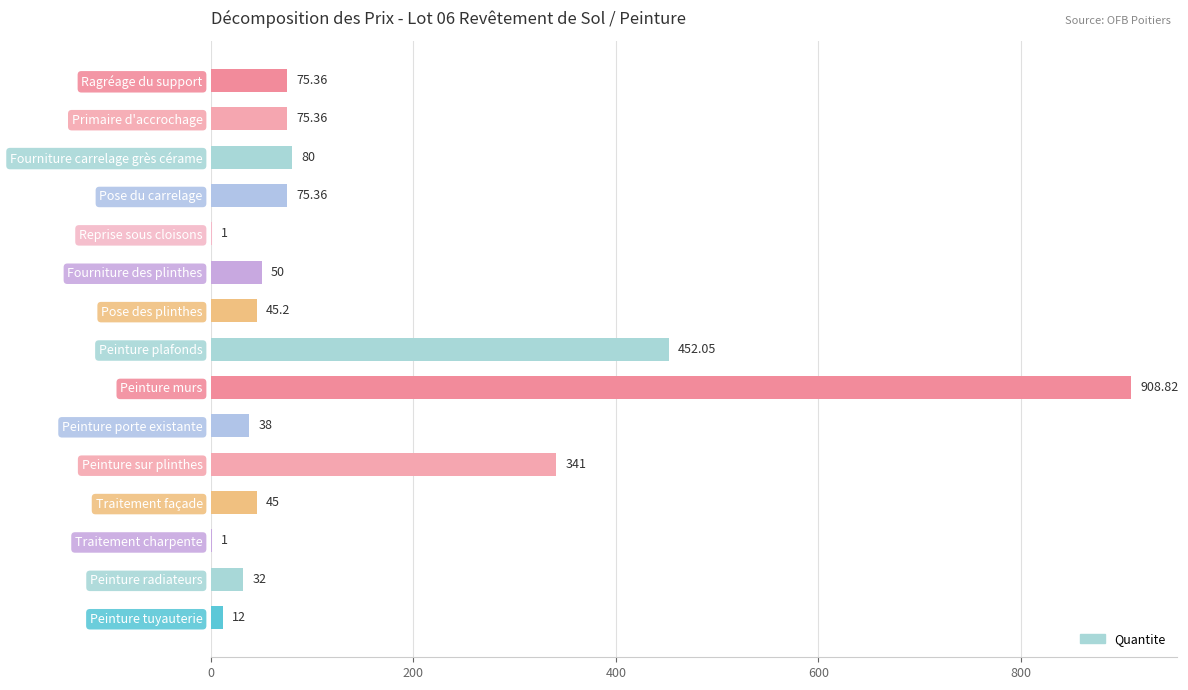

At which label is the value closest to 454?

Peinture plafonds